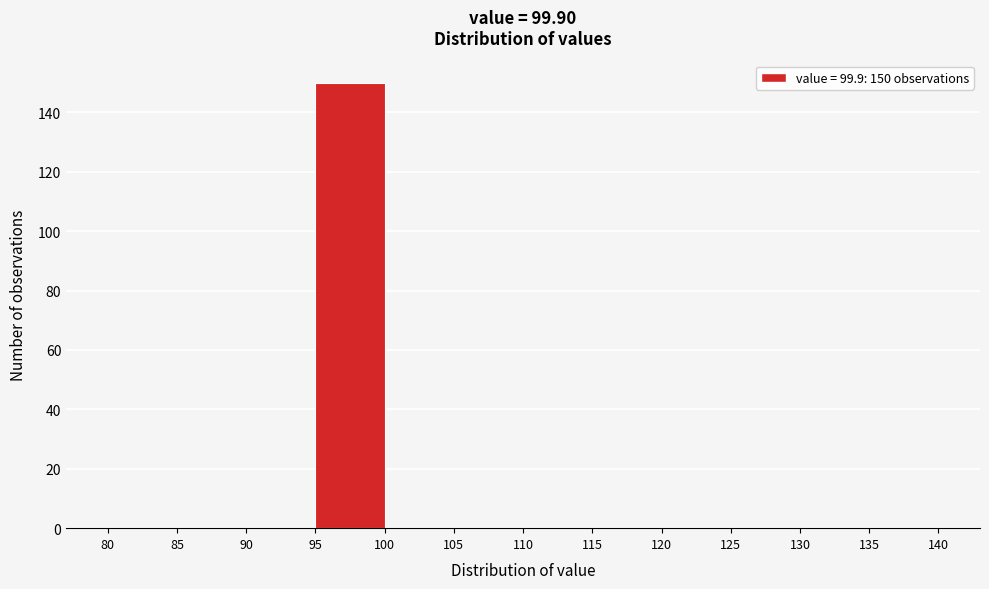

Over which range of the x-axis is the bar tallest?

95 to 100